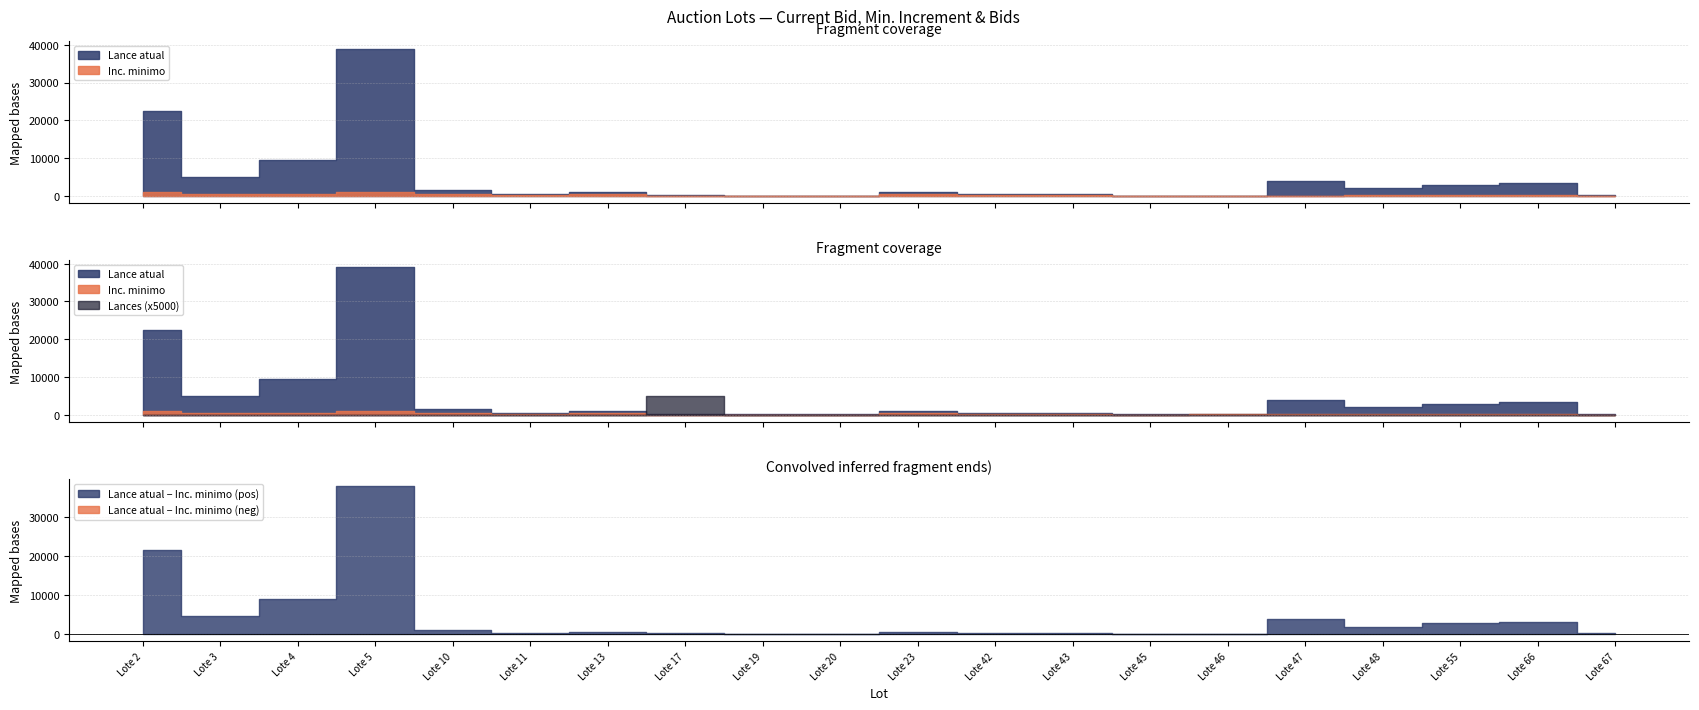

True or false: Lances and Lance atual intersect in this chart.

False